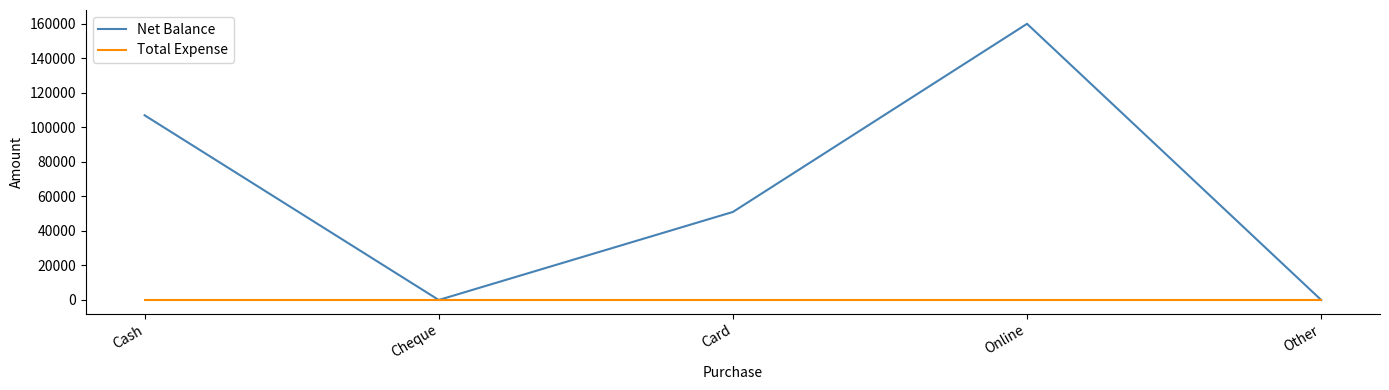

Is the value of Net Balance at Online greater than the value of Total Expense at Other?

Yes